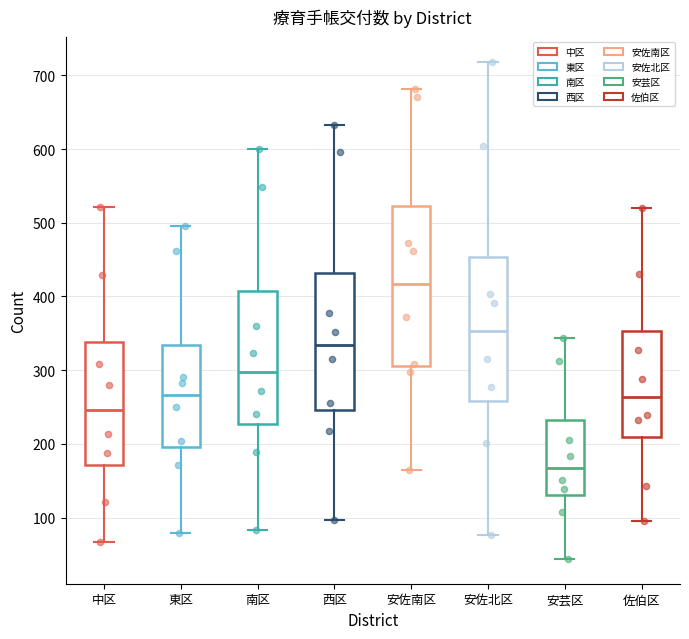

Reading left to right, transcribe this box plot: for each box, give where its median line is, the range the box spans, and where its two whiskers end, as read against the y-axis. The values are not printed on the chart, so give them approximately, as read against the axis.

中区: median 250, box 170 to 340, whiskers 70 to 520
東区: median 270, box 200 to 330, whiskers 80 to 500
南区: median 300, box 230 to 410, whiskers 80 to 600
西区: median 330, box 250 to 430, whiskers 100 to 630
安佐南区: median 420, box 310 to 520, whiskers 160 to 680
安佐北区: median 350, box 260 to 450, whiskers 80 to 720
安芸区: median 170, box 130 to 230, whiskers 40 to 340
佐伯区: median 260, box 210 to 350, whiskers 100 to 520